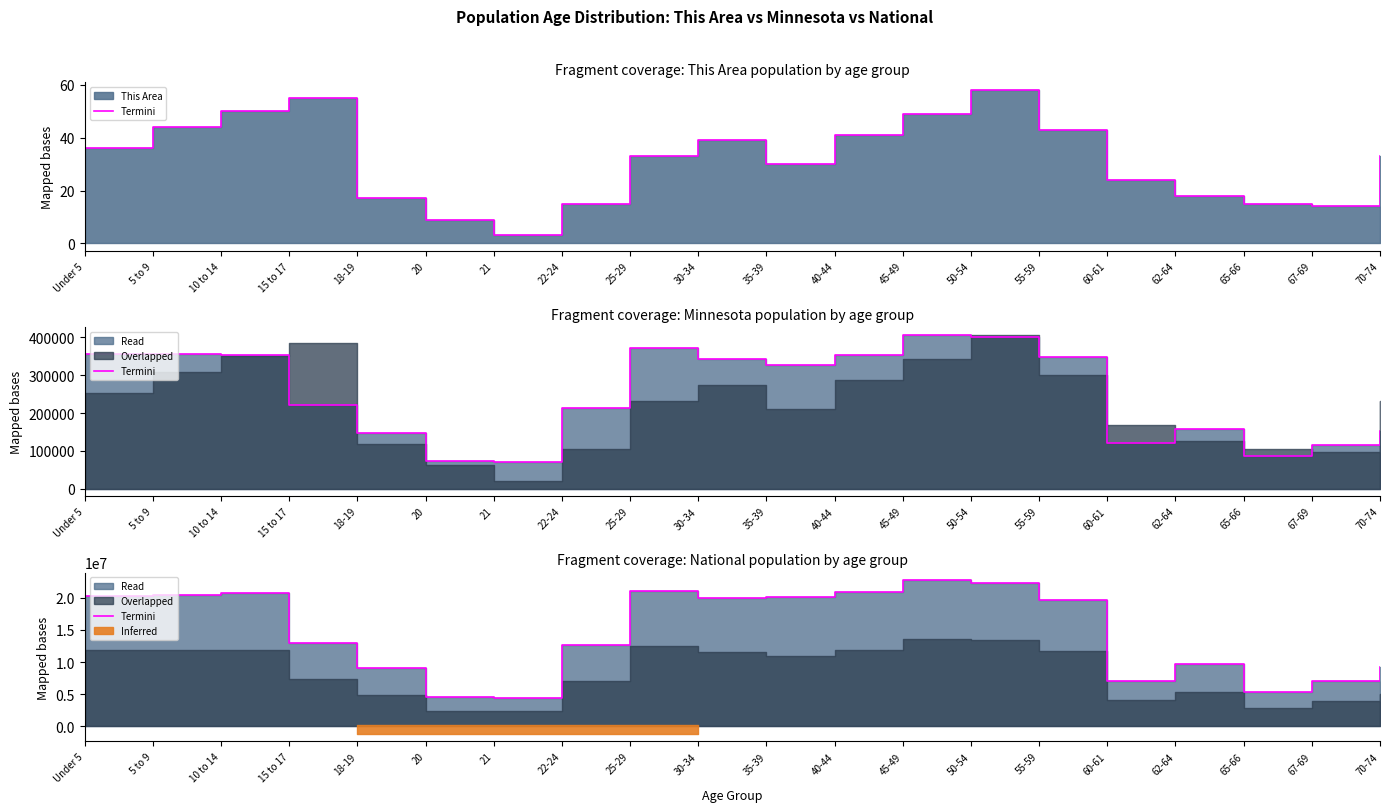

Does the chart display data point markers on the line(s)?

No